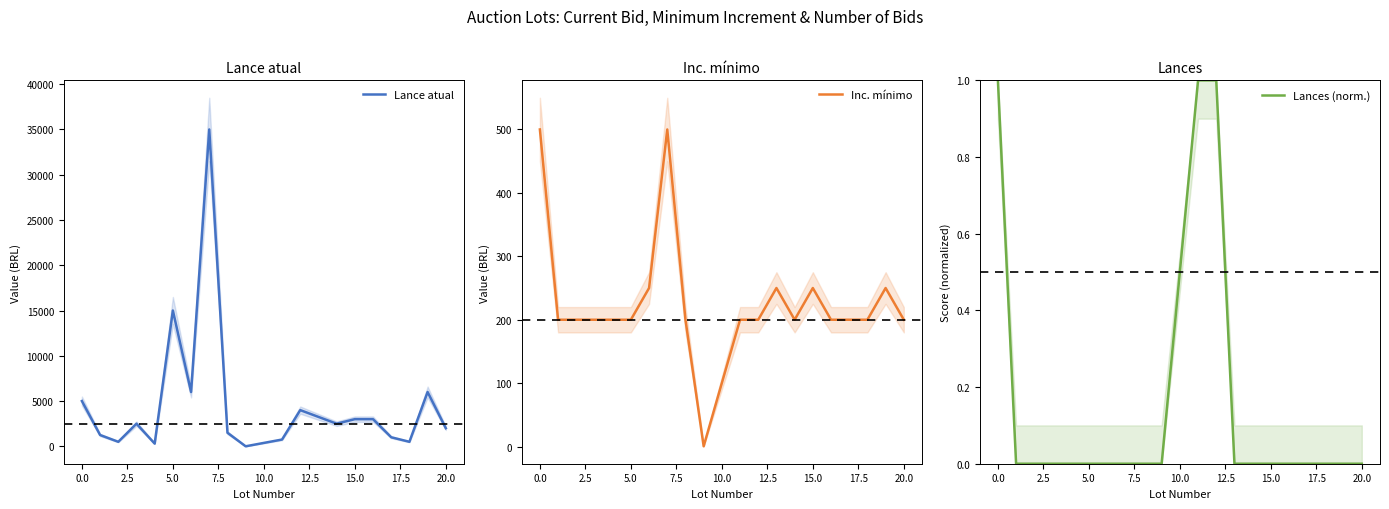

True or false: Inc. mínimo has a value of 200.0 at 20.0.

True